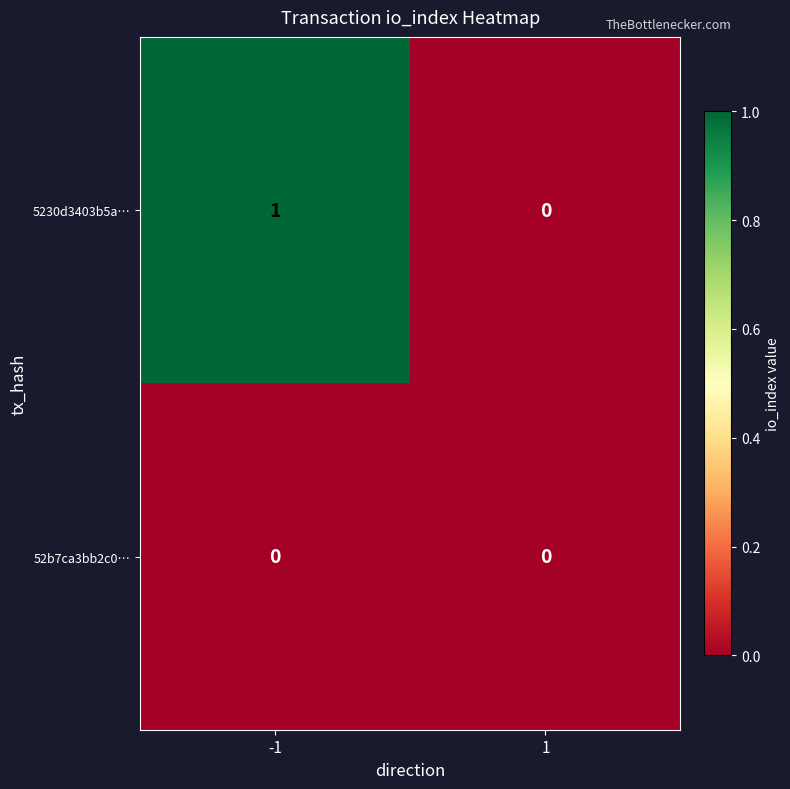

Which category has the highest value across all series?

-1